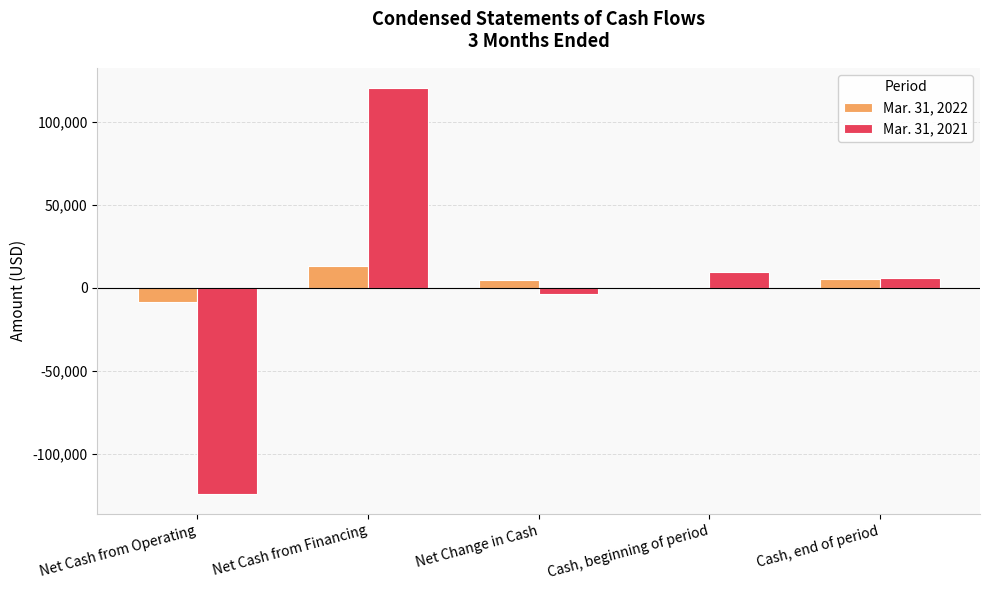

What is the label of the 3rd bar from the right?

Net Change in Cash